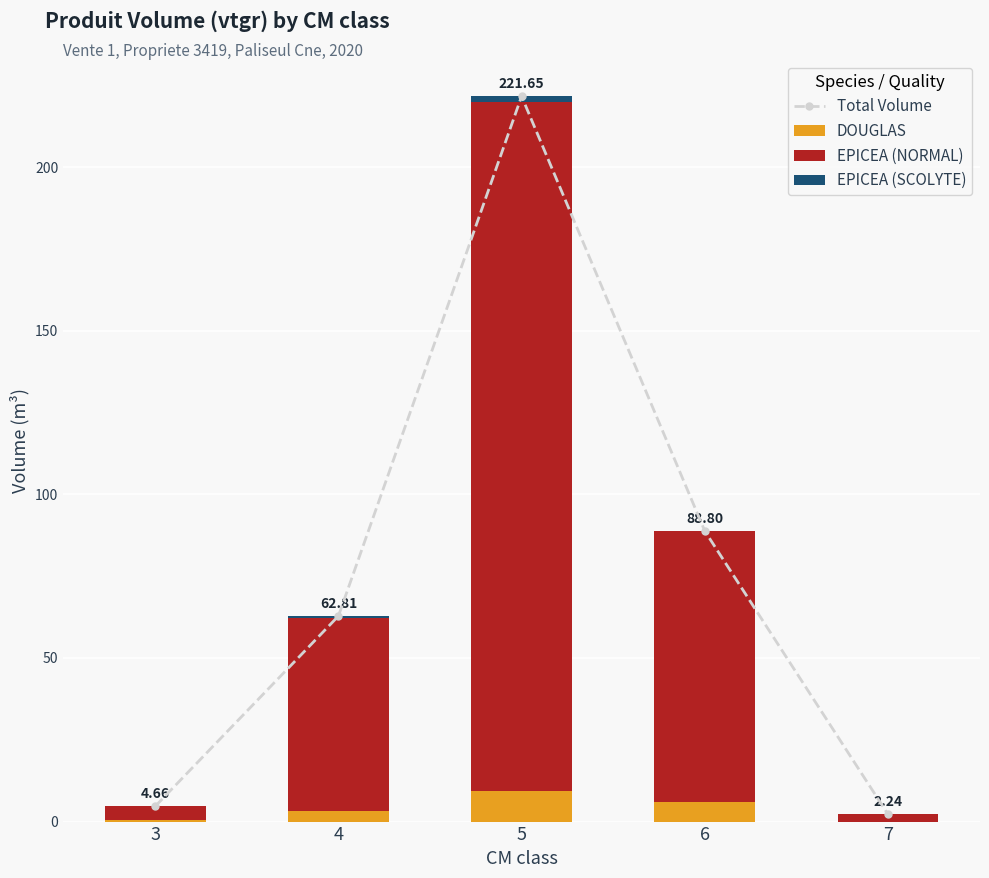

What is the total value across all series at 7?

4.5